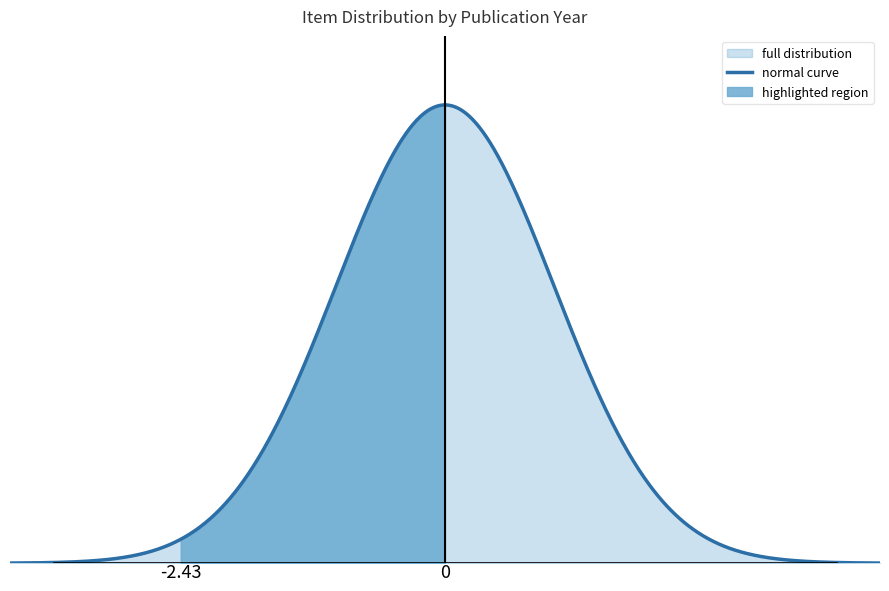

True or false: featured and public cross at least once.

False